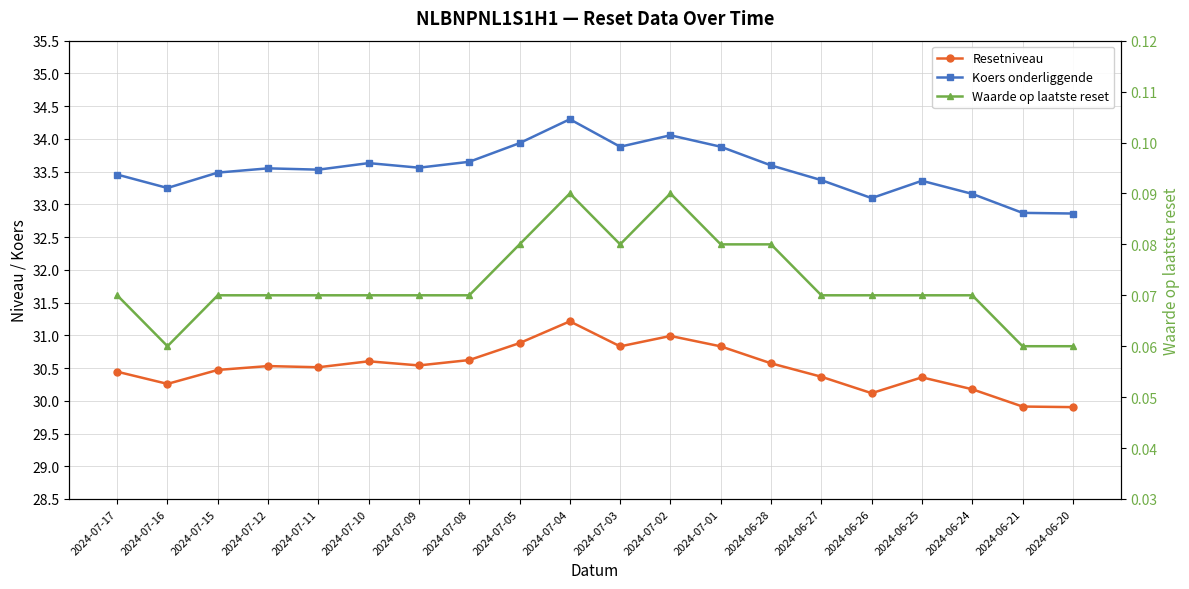

How many interior local valleys does the Waarde op laatste reset series have?

2